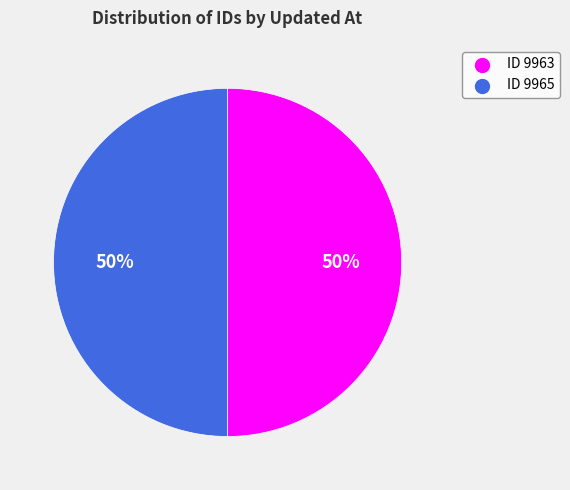

How many segments does this pie chart have?

2